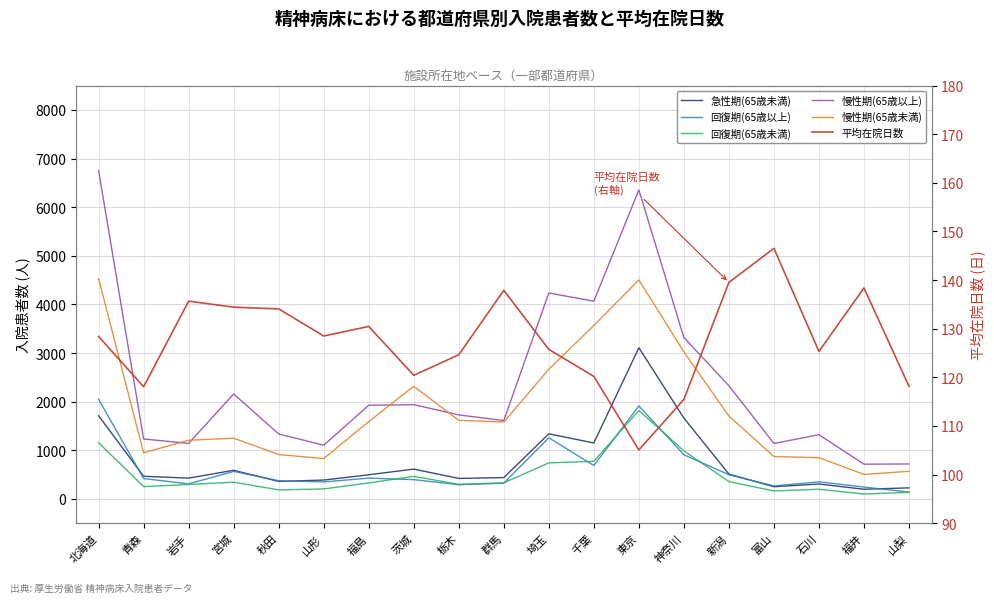

Read the 回復期(65歳未満) value at 福島.

329.0